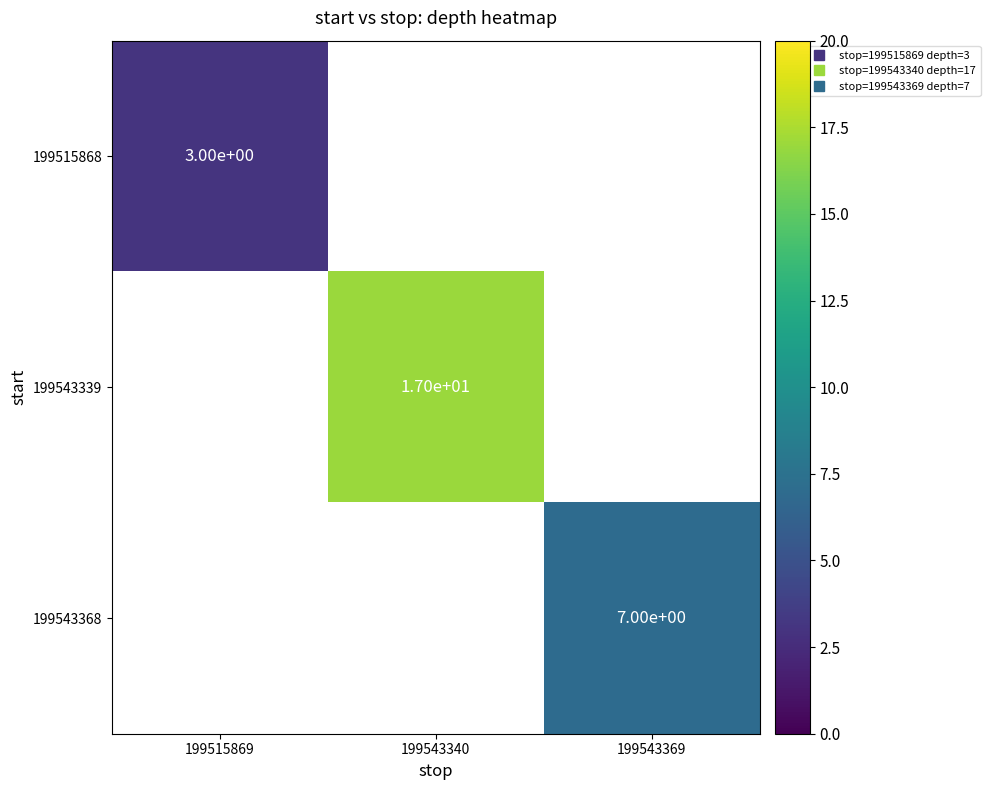

The 199543339 series shows 17.0 at 199543340. True or false?

True